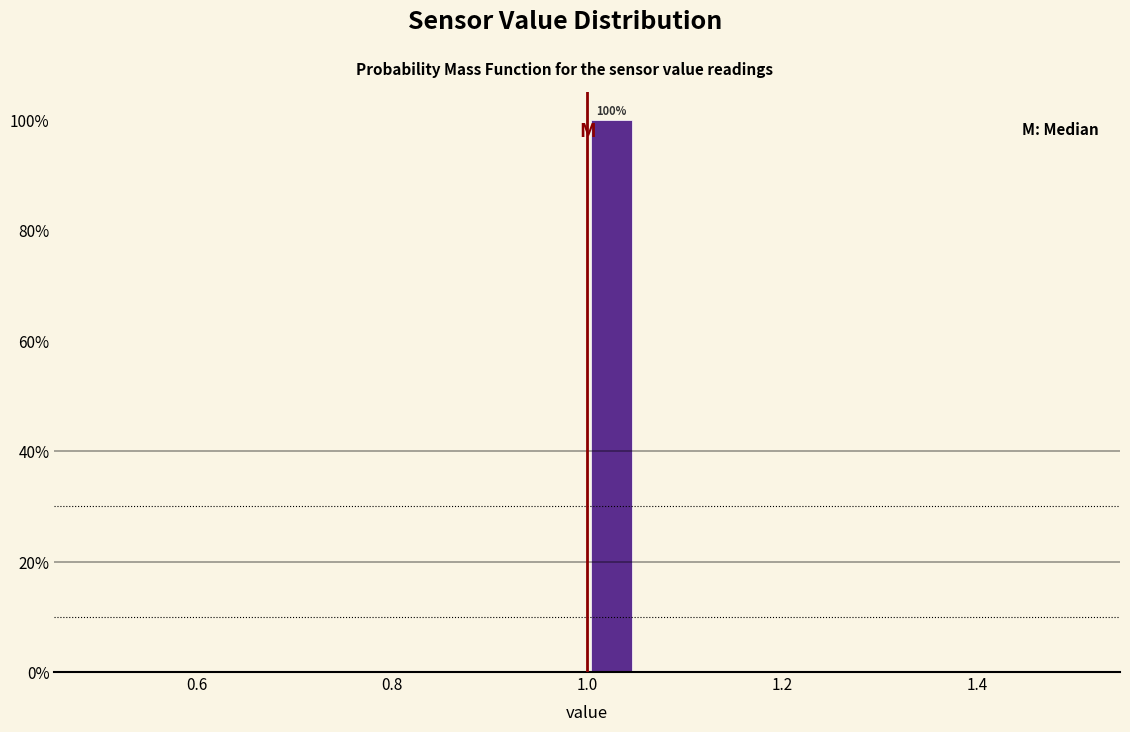

Around what value on the x-axis is the tallest bar? Give the approximate position of its centre, as read against the axis.

1.02